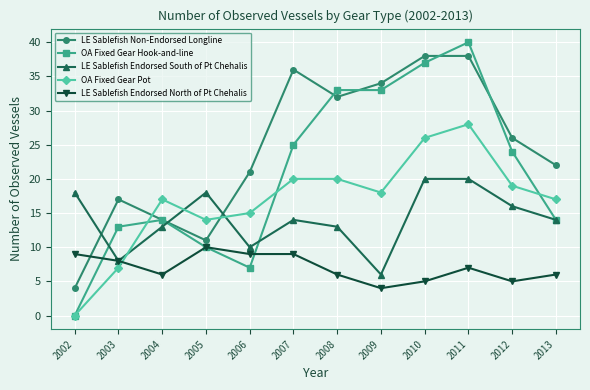

Reading right to left, what are all the values shown in this chart?

LE Sablefish Non-Endorsed Longline: 22	26	38	38	34	32	36	21	11	14	17	4
OA Fixed Gear Hook-and-line: 14	24	40	37	33	33	25	7	10	14	13	0
LE Sablefish Endorsed South of Pt Chehalis: 14	16	20	20	6	13	14	10	18	13	8	18
OA Fixed Gear Pot: 17	19	28	26	18	20	20	15	14	17	7	0
LE Sablefish Endorsed North of Pt Chehalis: 6	5	7	5	4	6	9	9	10	6	8	9